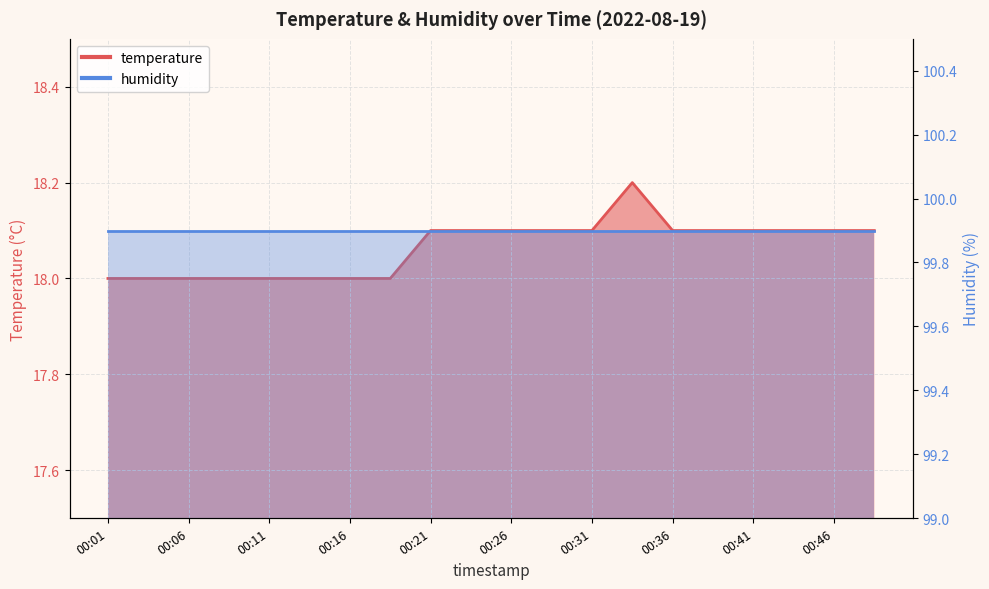

Does the chart display data point markers on the line(s)?

No